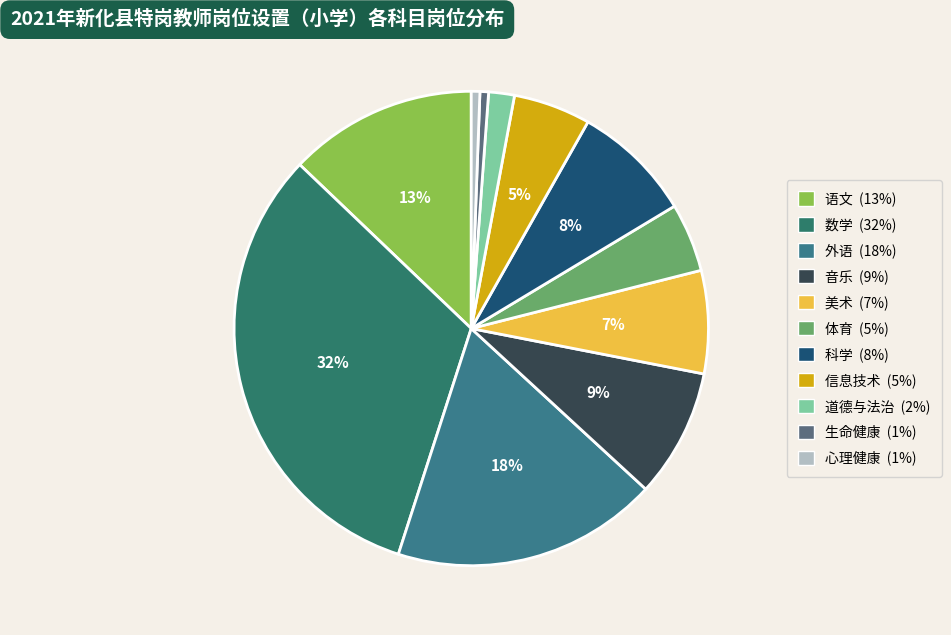

To the nearest percent, what is the combined percentage of 生命健康 and 美术?

8%